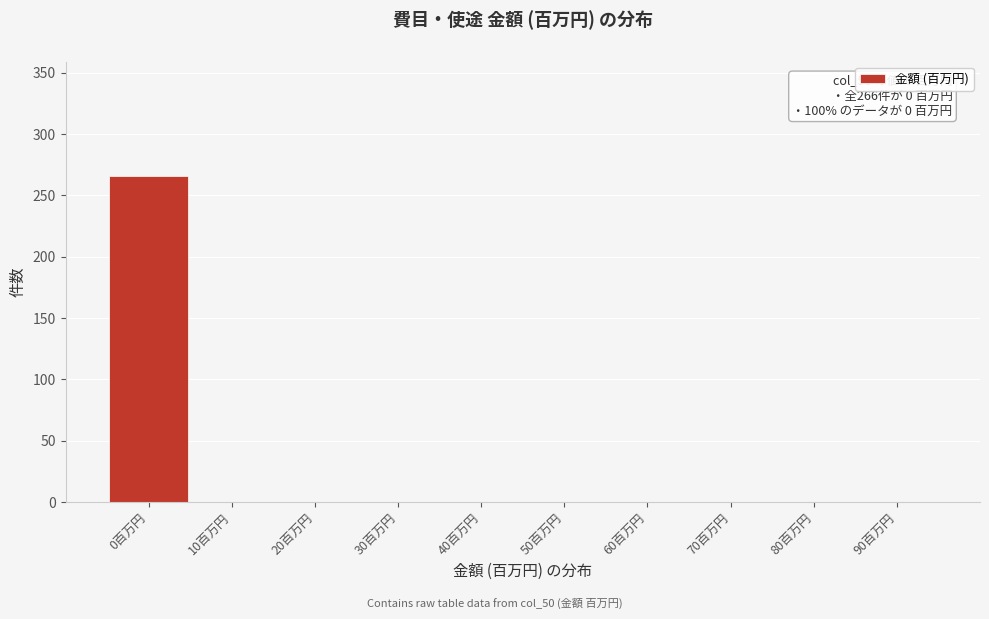

Reading right to left, list all the values displayed in this chart.

90百万円=0	80百万円=0	70百万円=0	60百万円=0	50百万円=0	40百万円=0	30百万円=0	20百万円=0	10百万円=0	0百万円=266